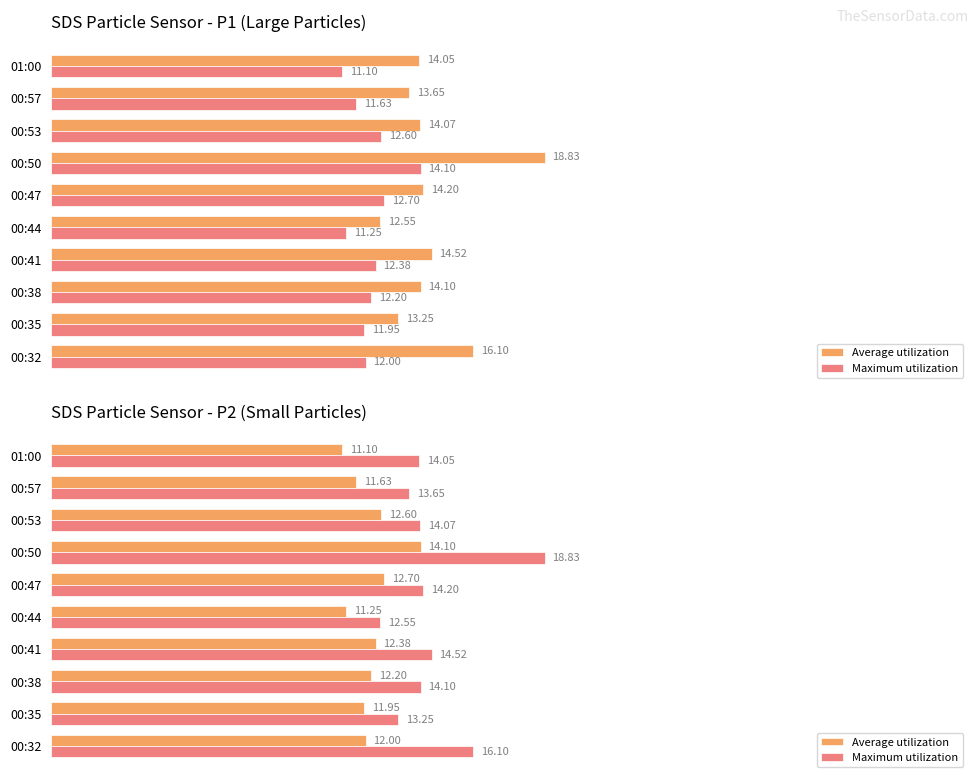

What is the value of the Average utilization bar at the 2nd from the left?

11.9